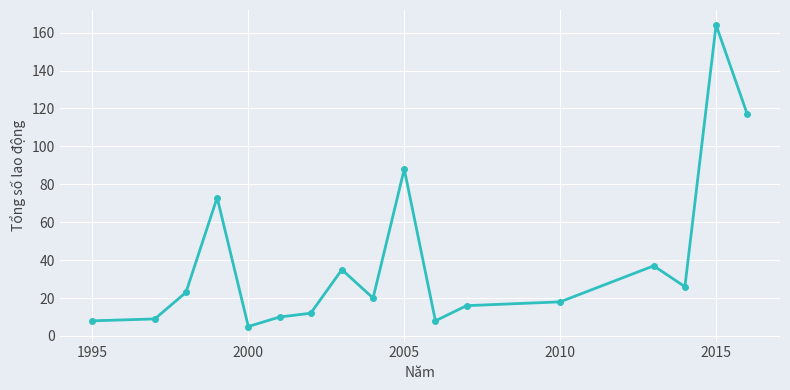

Count the number of data series in this chart.

1